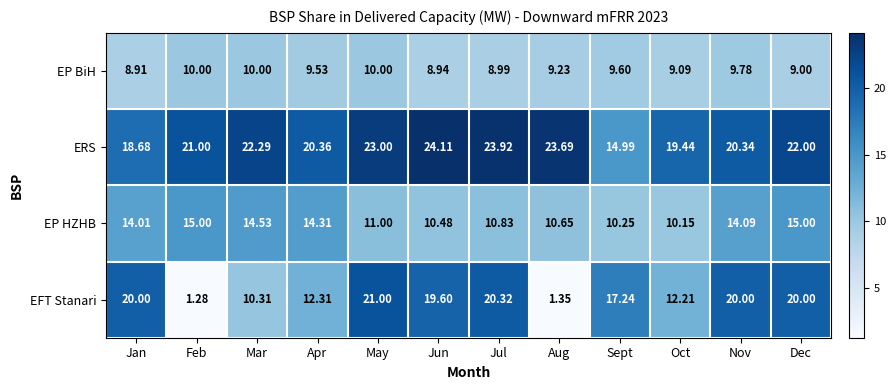

At which category is the sum across all series the highest?

Dec